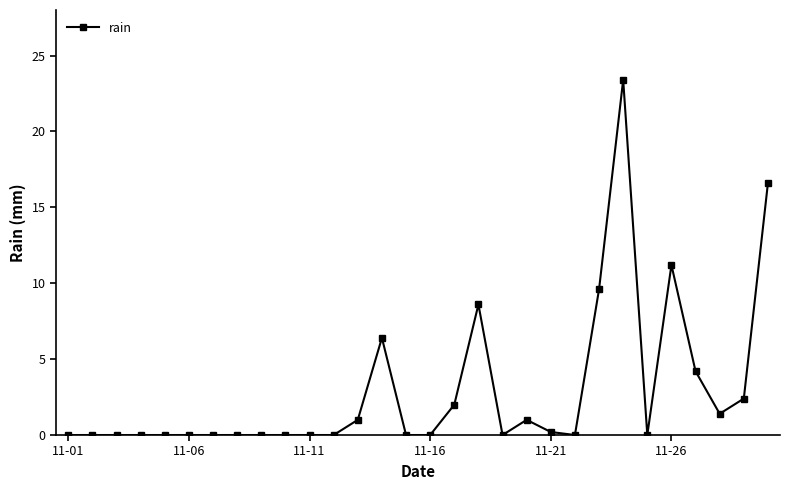

Is this an area chart (filled region under the line)?

No